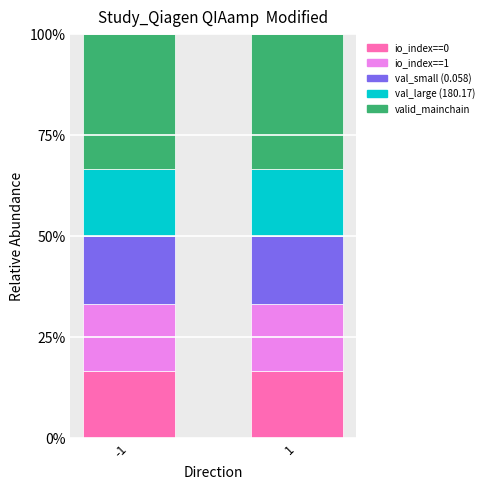

The value of io_index==0 at 1 is 26.3. True or false?

False